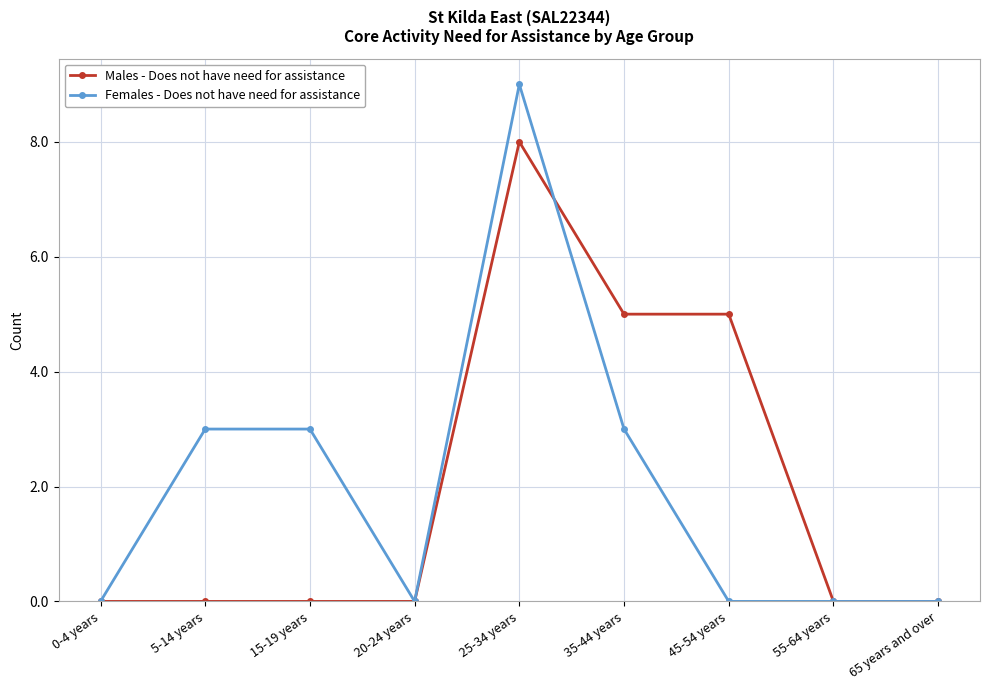

Rank the series by their maximum value, from lowest to highest.

Males - Does not have need for assistance, Females - Does not have need for assistance